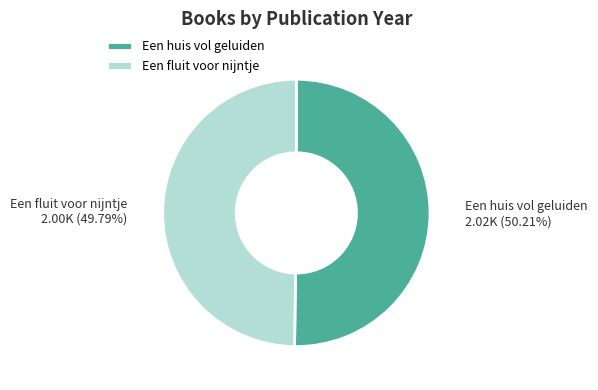

What percentage is the Een huis vol geluiden slice, to the nearest percent?

50%